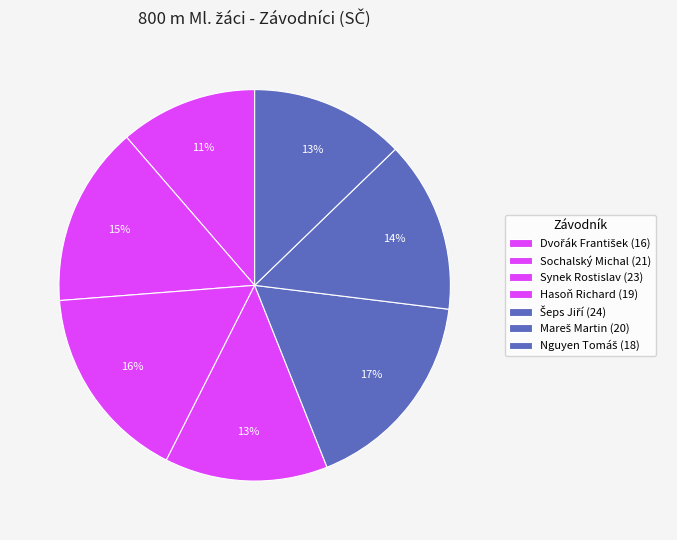

Count the number of slices in the pie.

7